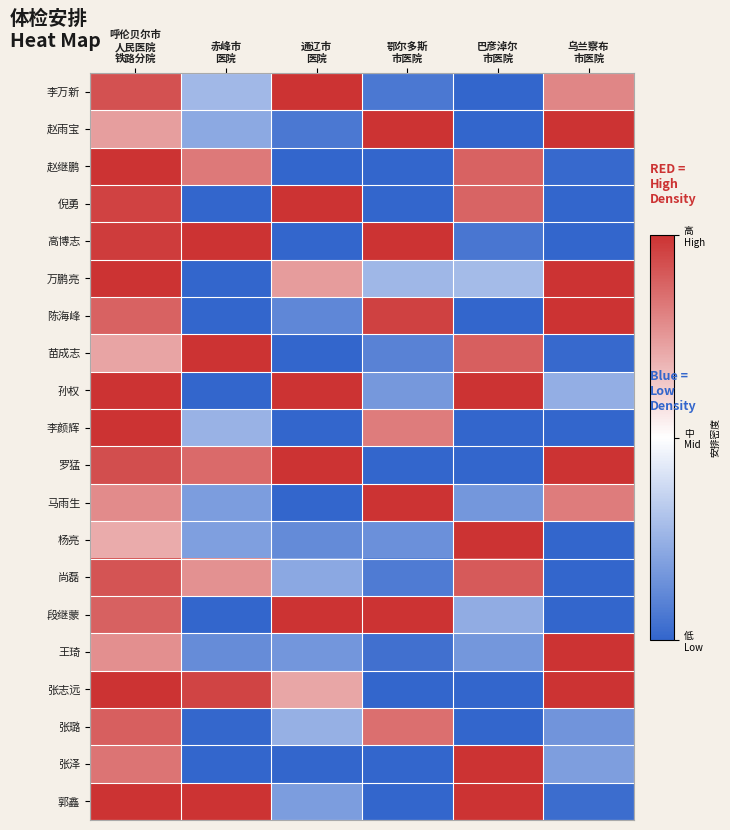

At which category is the sum across all series the highest?

呼伦贝尔市
人民医院
铁路分院